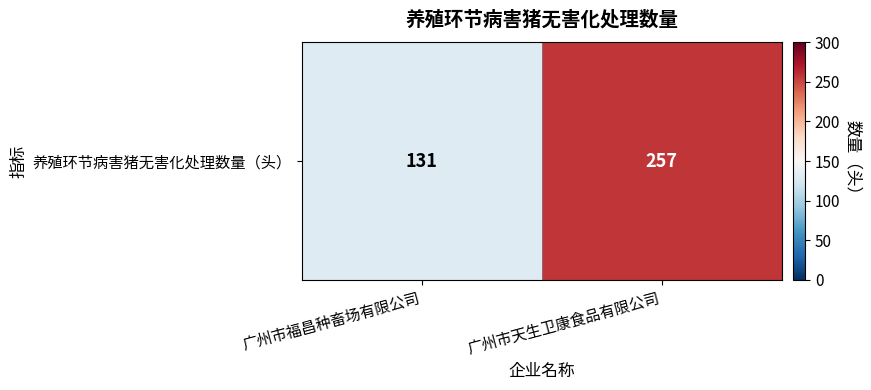

What is the change in value from 广州市福昌种畜场有限公司 to 广州市天生卫康食品有限公司?

+126